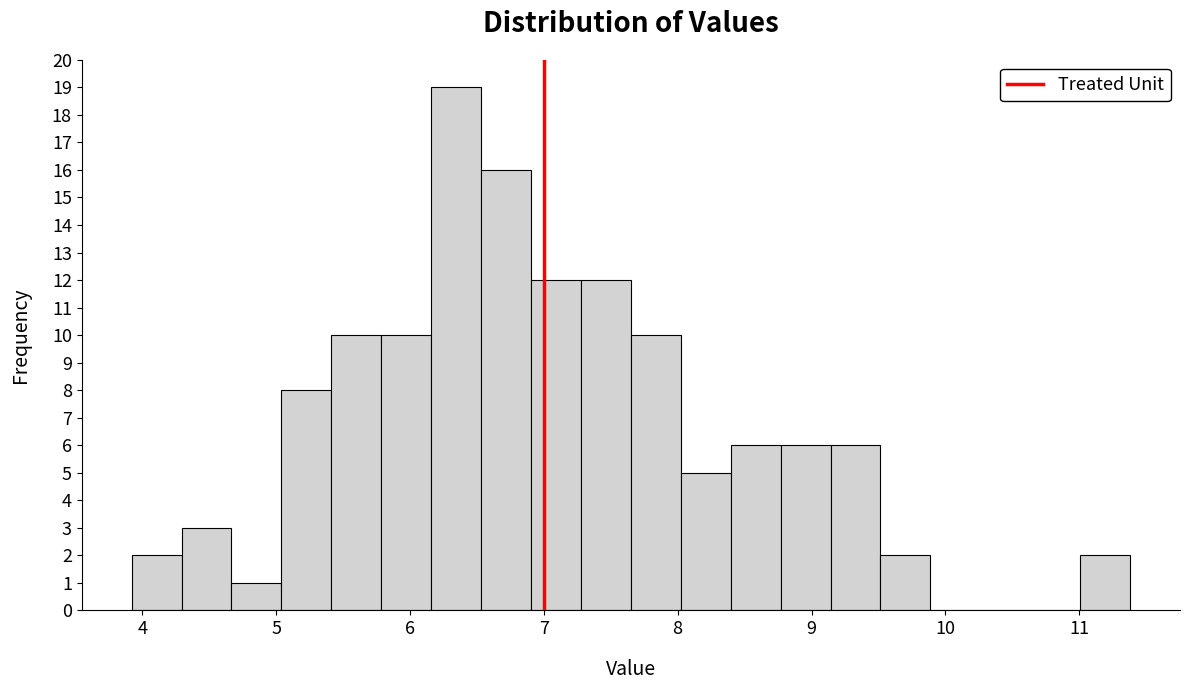

Read against the x-axis, roughly where is the centre of the tallest bar?

6.3